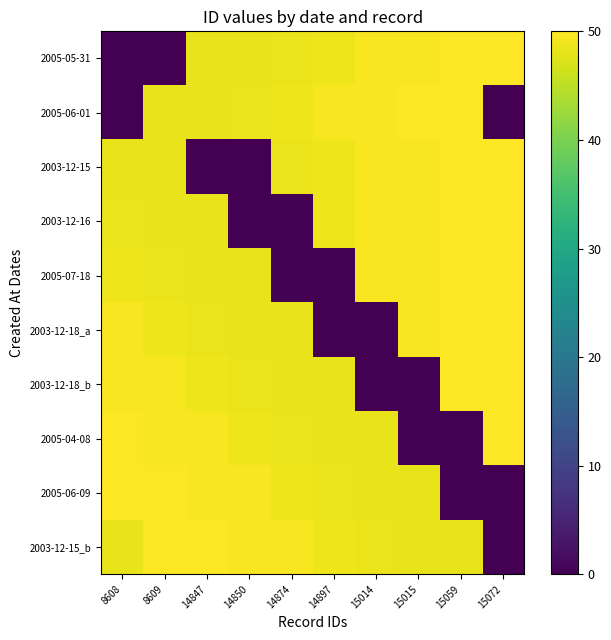

Reading left to right, extract all data points from this chart.

2005-05-31: 8608=0.0	8609=0.0	14847=48.3	14850=48.3	14874=48.5	14897=48.6	15014=49.6	15015=49.6	15059=49.9	15072=50.0
2005-06-01: 8608=0.0	8609=48.3	14847=48.3	14850=48.5	14874=48.6	14897=49.6	15014=49.6	15015=49.9	15059=50.0	15072=0.0
2003-12-15: 8608=48.3	8609=48.3	14847=0.0	14850=0.0	14874=48.5	14897=48.6	15014=49.6	15015=49.6	15059=49.9	15072=50.0
2003-12-16: 8608=48.5	8609=48.3	14847=48.3	14850=0.0	14874=0.0	14897=48.6	15014=49.6	15015=49.6	15059=49.9	15072=50.0
2005-07-18: 8608=48.6	8609=48.5	14847=48.3	14850=48.3	14874=0.0	14897=0.0	15014=49.6	15015=49.6	15059=49.9	15072=50.0
2003-12-18_a: 8608=49.6	8609=48.6	14847=48.5	14850=48.3	14874=48.3	14897=0.0	15014=0.0	15015=49.6	15059=49.9	15072=50.0
2003-12-18_b: 8608=49.6	8609=49.6	14847=48.6	14850=48.5	14874=48.3	14897=48.3	15014=0.0	15015=0.0	15059=49.9	15072=50.0
2005-04-08: 8608=49.9	8609=49.6	14847=49.6	14850=48.6	14874=48.5	14897=48.3	15014=48.3	15015=0.0	15059=0.0	15072=50.0
2005-06-09: 8608=50.0	8609=49.9	14847=49.6	14850=49.6	14874=48.6	14897=48.5	15014=48.3	15015=48.3	15059=0.0	15072=0.0
2003-12-15_b: 8608=48.3	8609=50.0	14847=49.9	14850=49.6	14874=49.6	14897=48.6	15014=48.5	15015=48.3	15059=48.3	15072=0.0